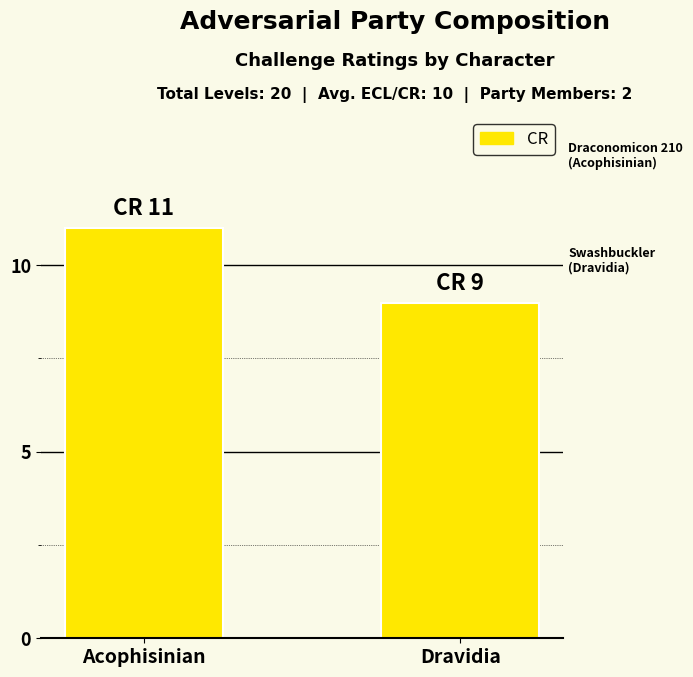

Which label corresponds to the largest value in the chart?

Acophisinian